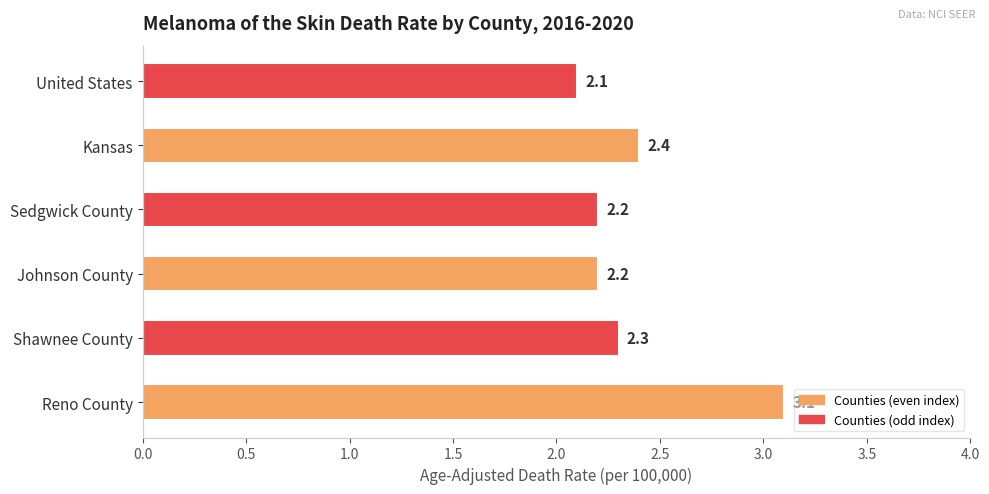

Reading bottom to top, what are all the values shown in this chart?

3.1	2.3	2.2	2.2	2.4	2.1